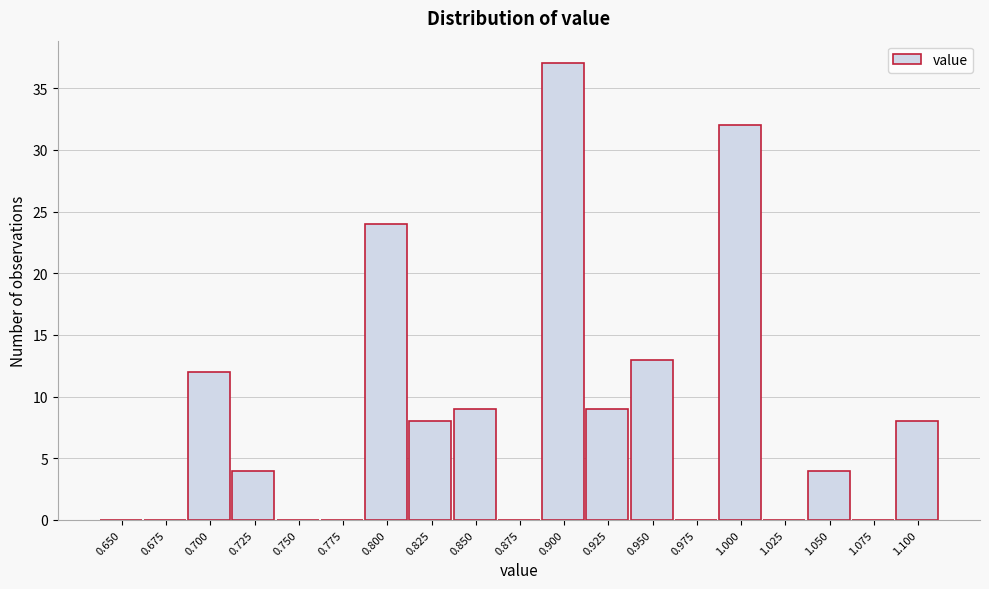

Reading left to right, list all the values displayed in this chart.

0.650=0	0.675=0	0.700=12	0.725=4	0.750=0	0.775=0	0.800=24	0.825=8	0.850=9	0.875=0	0.900=37	0.925=9	0.950=13	0.975=0	1.000=32	1.025=0	1.050=4	1.075=0	1.100=8